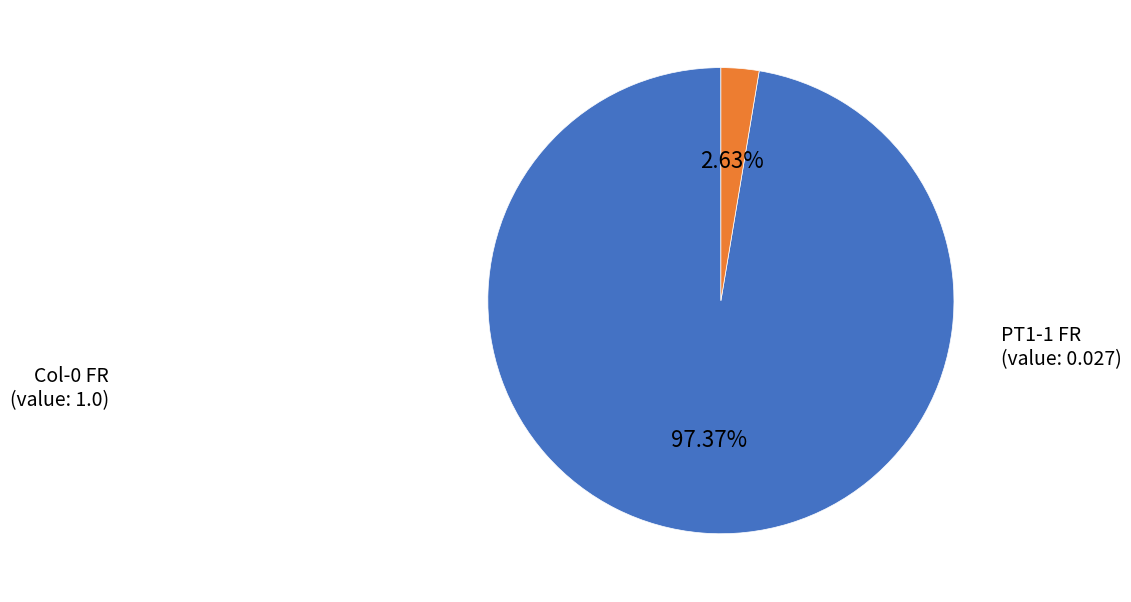

Rank the categories by value from highest to lowest.

Col-0 FR, PT1-1 FR